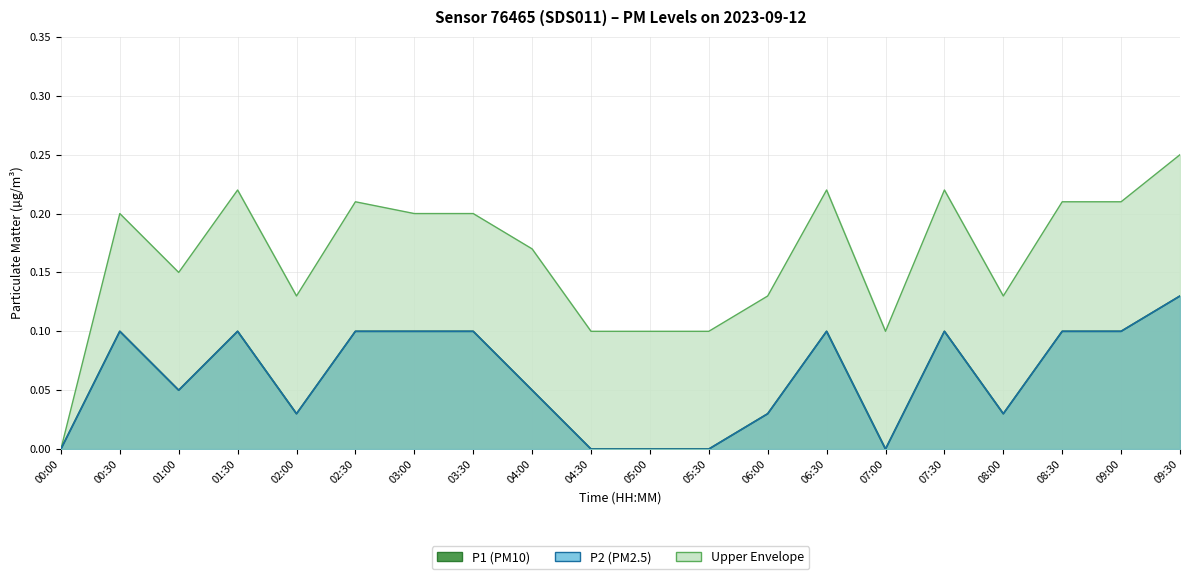

Reading left to right, transcribe all the data shown in this chart.

P1: 0.0	0.1	0.1	0.1	0.0	0.1	0.1	0.1	0.1	0.0	0.0	0.0	0.0	0.1	0.0	0.1	0.0	0.1	0.1	0.1
P2: 0.0	0.1	0.1	0.1	0.0	0.1	0.1	0.1	0.1	0.0	0.0	0.0	0.0	0.1	0.0	0.1	0.0	0.1	0.1	0.1
Upper: 0.0	0.2	0.1	0.2	0.1	0.2	0.2	0.2	0.2	0.1	0.1	0.1	0.1	0.2	0.1	0.2	0.1	0.2	0.2	0.2